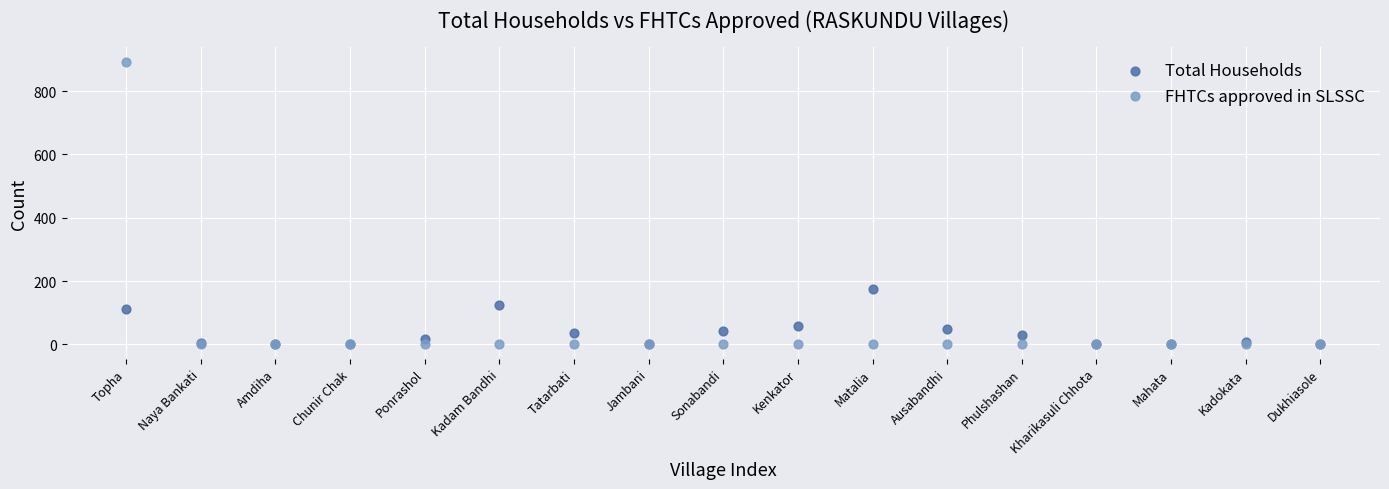

What are all the series names shown in the legend?

Total Households, FHTCs approved in SLSSC